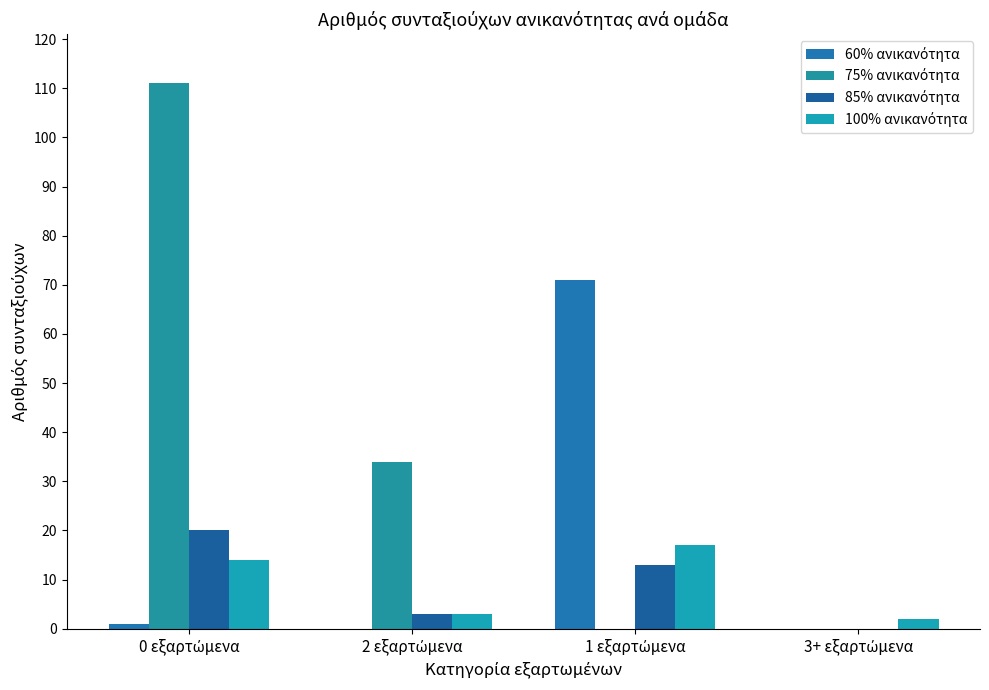

Are the bars grouped side by side (vs. stacked)?

Yes